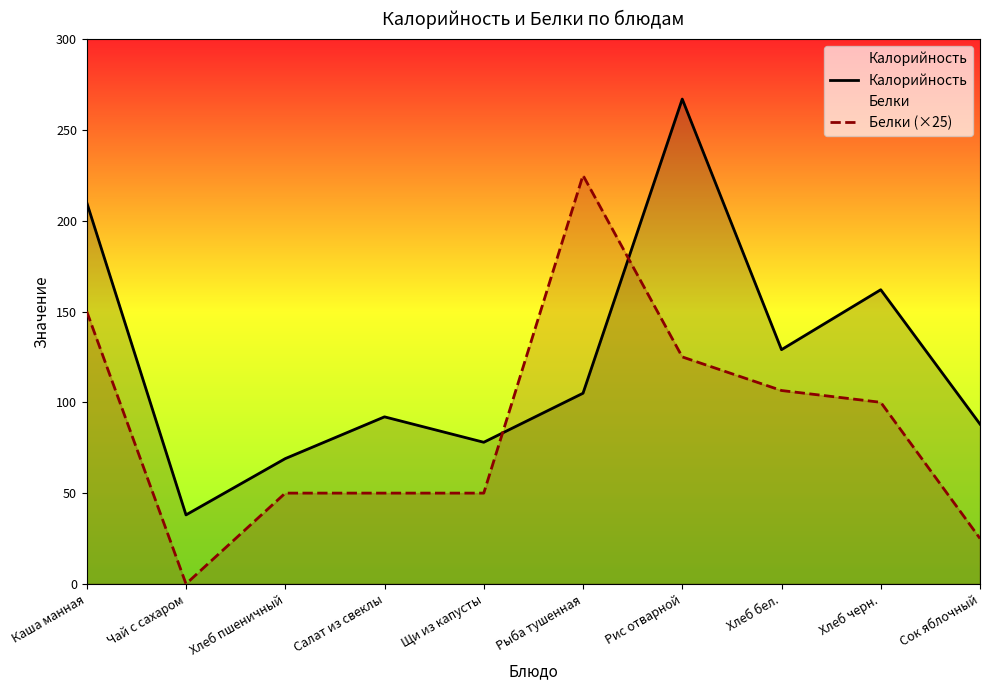

Between Салат из свеклы and Рыба тушенная, which series saw the biggest shift?

Белки (×25)